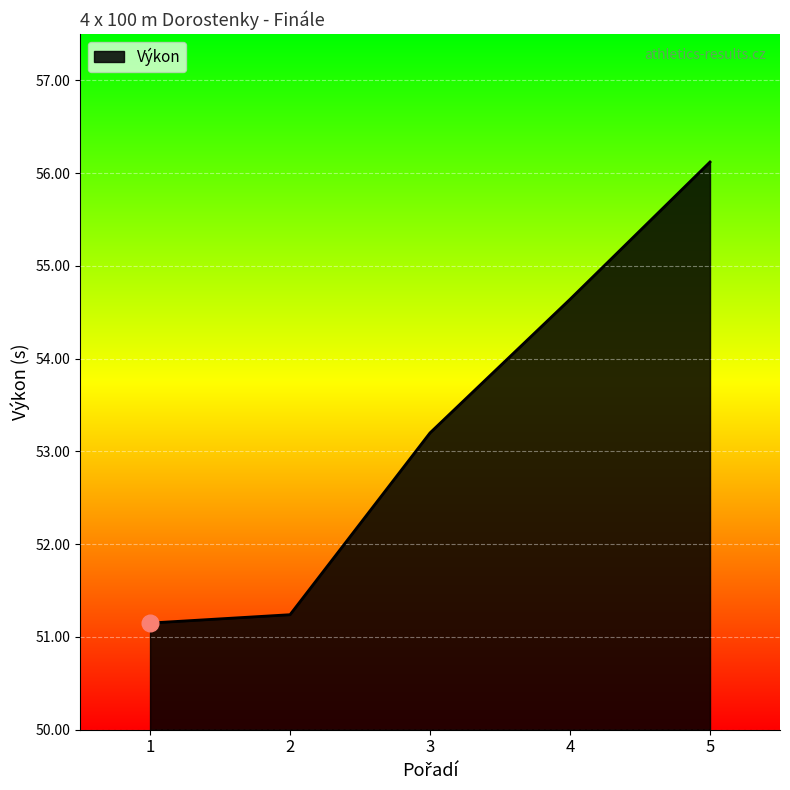

List the labels in order of value, largest first.

5, 4, 3, 2, 1